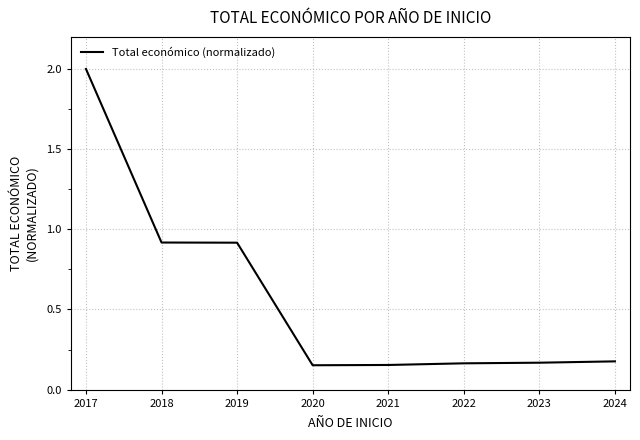

What is the sum of all values?

4.6